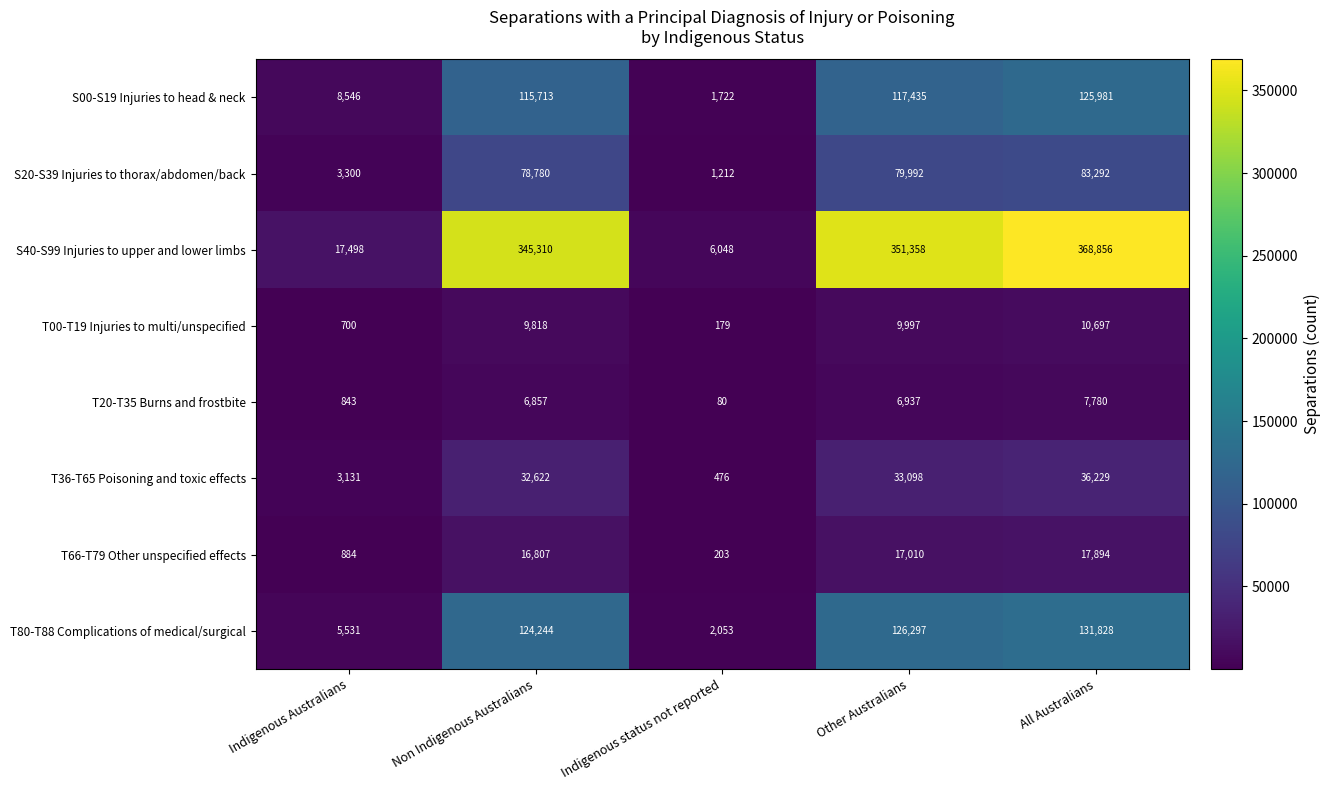

At which label is S00-S19 Injuries to head & neck closest to 63851?

Non Indigenous Australians